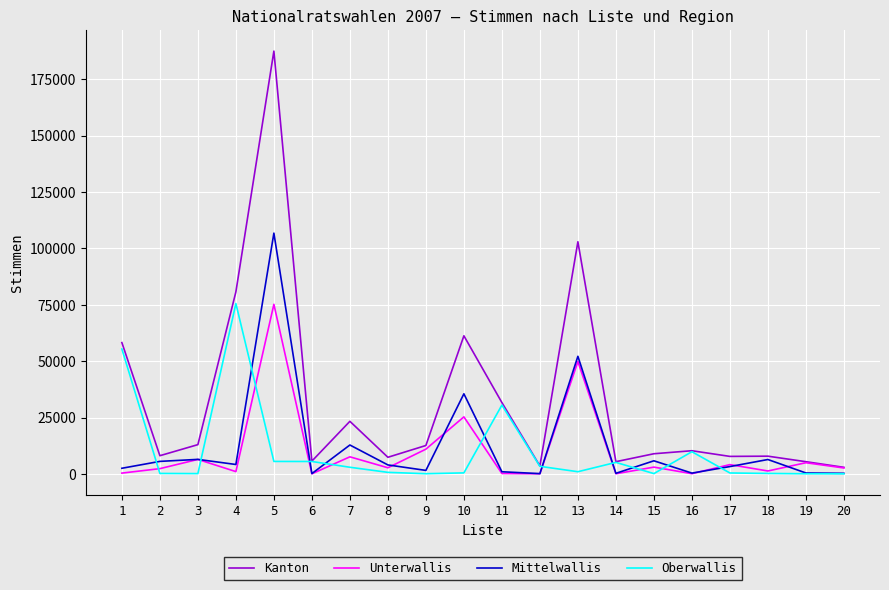

Read the Mittelwallis value at 15.

5801